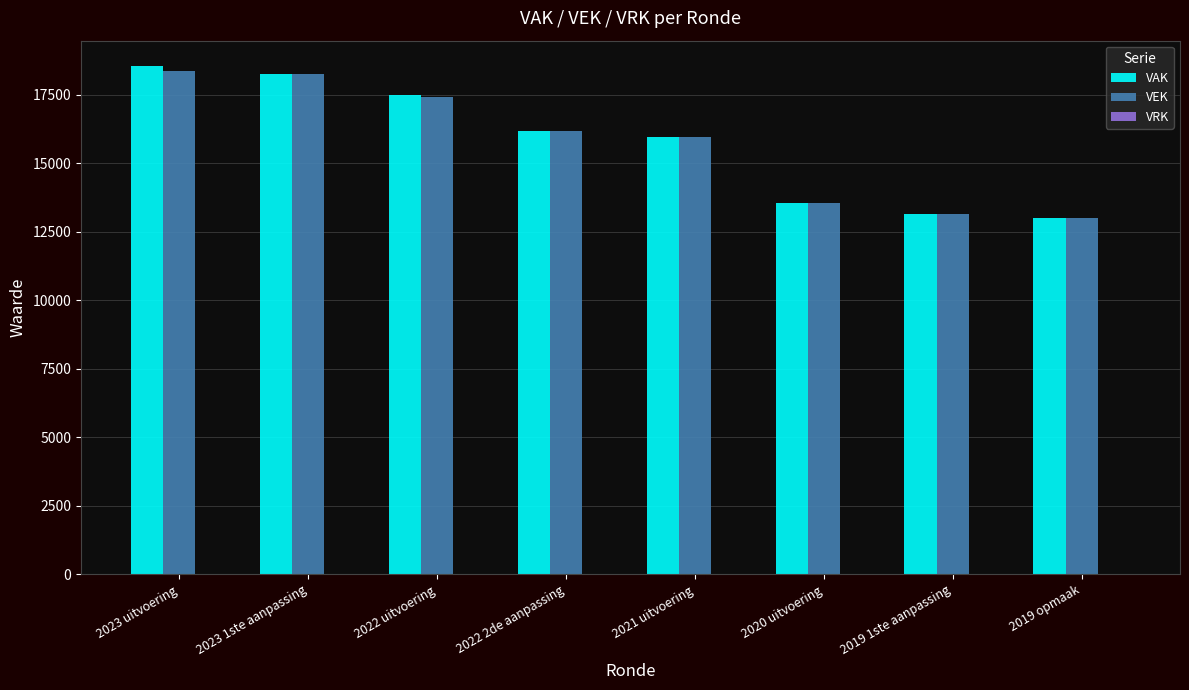

Which series has the widest spread of values?

VAK